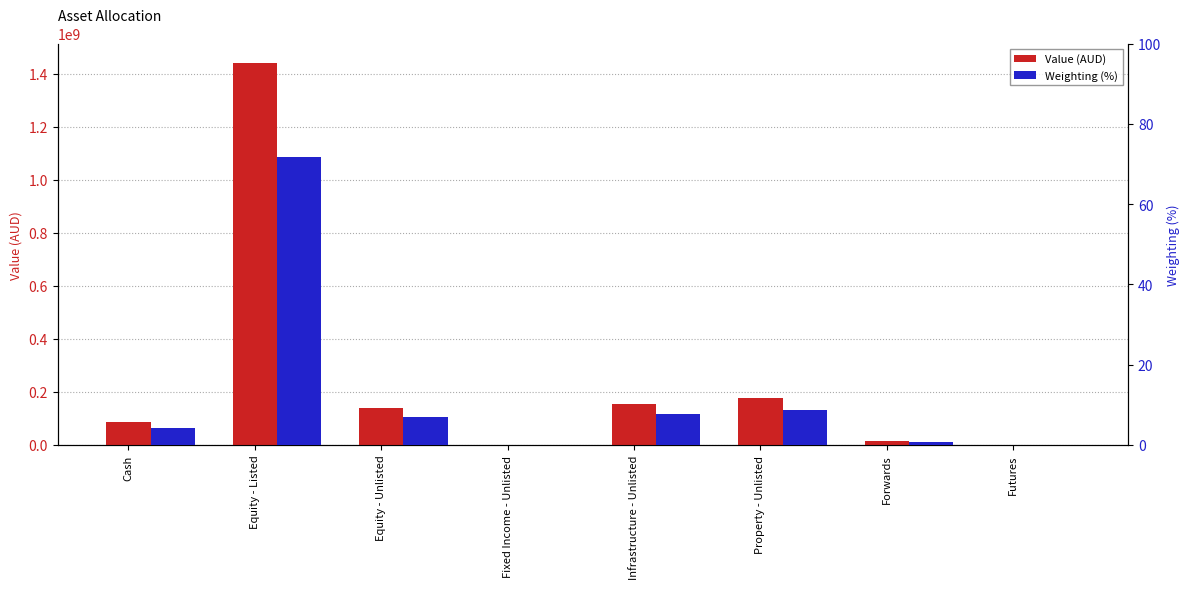

What is the value of the Weighting (%) bar at the 6th from the left?

8.7